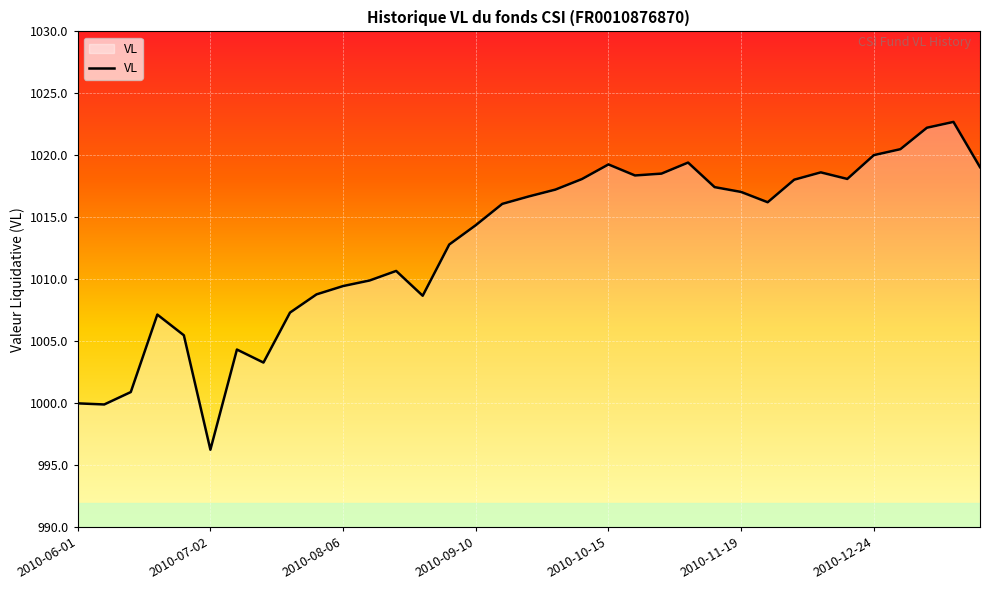

What is the minimum value shown in the chart?

996.3